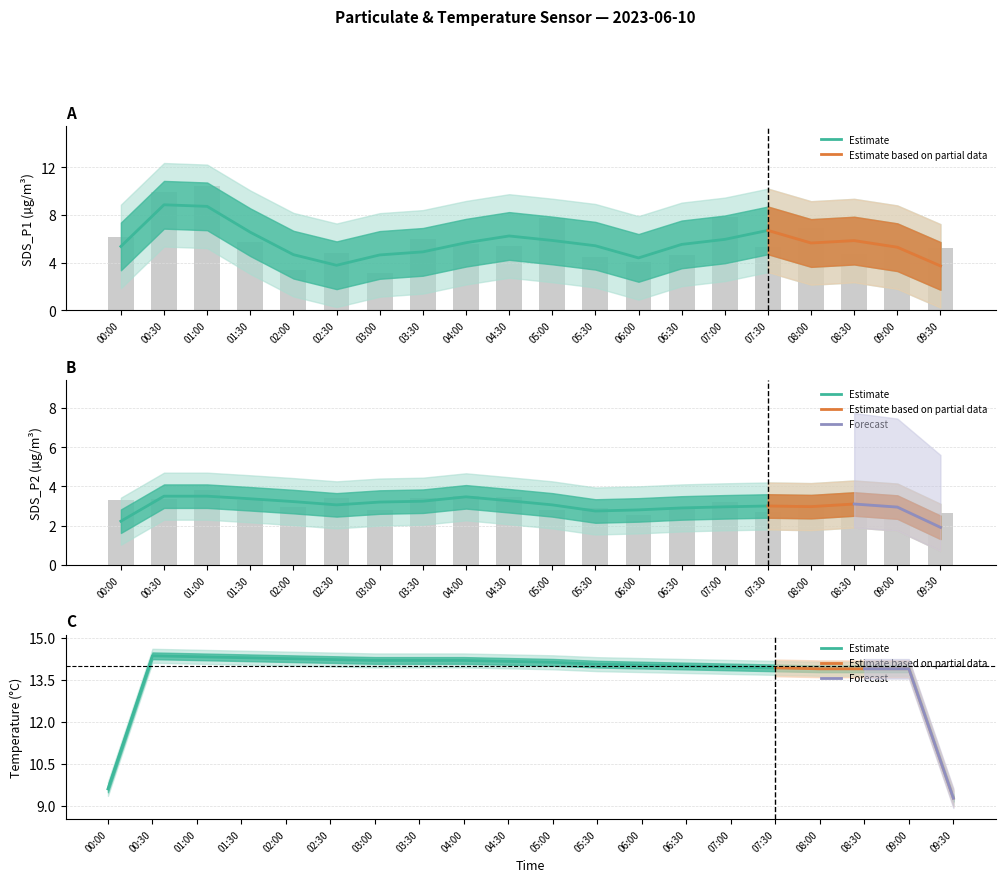

Reading left to right, list all the values displayed in this chart.

SDS_P1: 00:00=6.2	00:30=9.9	01:00=10.5	01:30=5.8	02:00=3.4	02:30=4.8	03:00=3.1	03:30=6.0	04:00=5.6	04:30=5.4	05:00=7.7	05:30=4.5	06:00=4.1	06:30=4.7	07:00=7.9	07:30=5.3	08:00=6.9	08:30=4.7	09:00=5.9	09:30=5.3
SDS_P2: 00:00=3.3	00:30=3.4	01:00=3.8	01:30=3.3	02:00=3.0	02:30=3.4	03:00=2.8	03:30=3.4	04:00=3.5	04:30=3.5	05:00=2.8	05:30=2.9	06:00=2.5	06:30=3.0	07:00=3.2	07:30=2.7	08:00=3.1	08:30=3.1	09:00=3.1	09:30=2.6